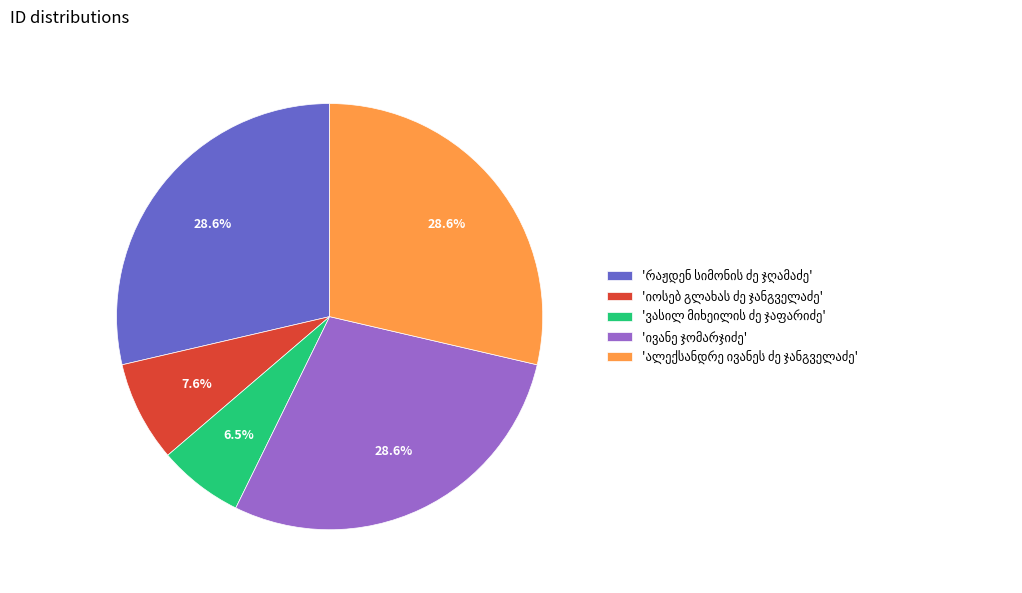

Is there a majority slice in this chart?

No